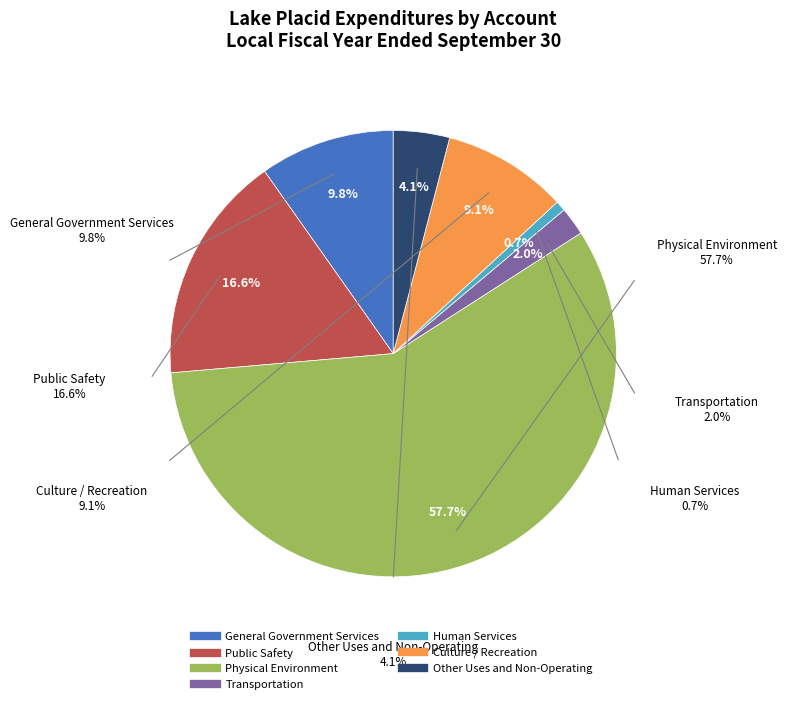

How many slices are in this pie chart?

7